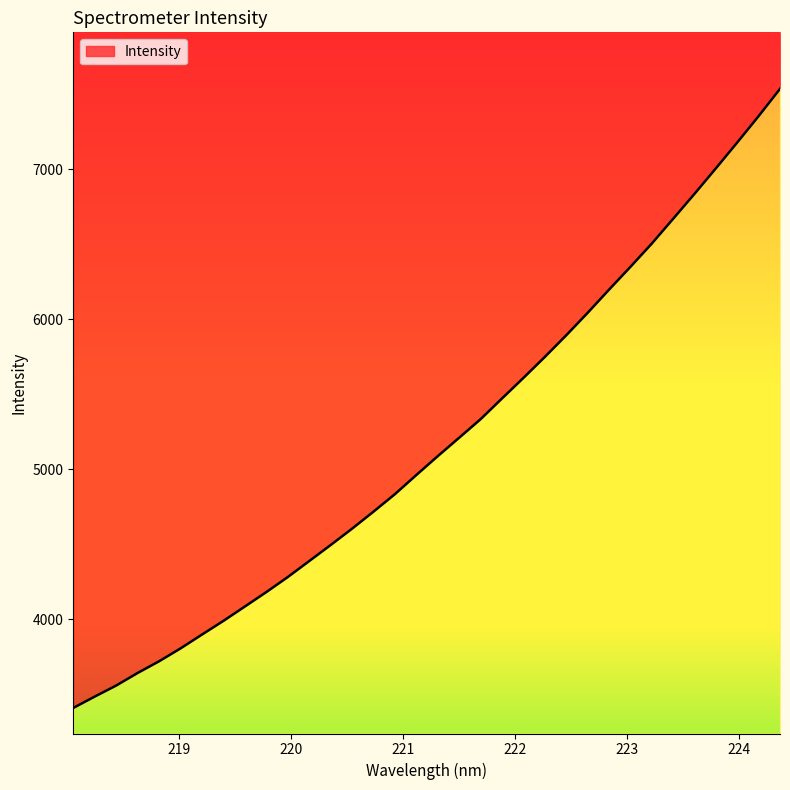

How many values are below 5086?

17